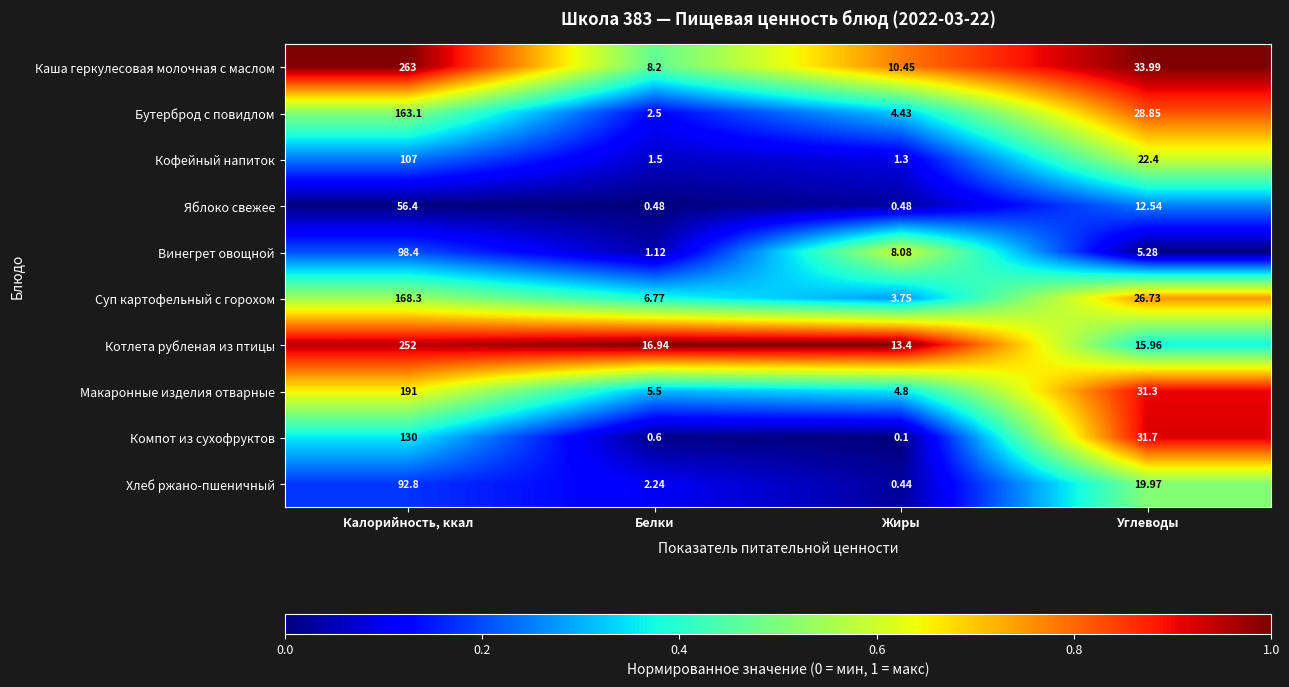

What is the greatest value displayed?

263.0